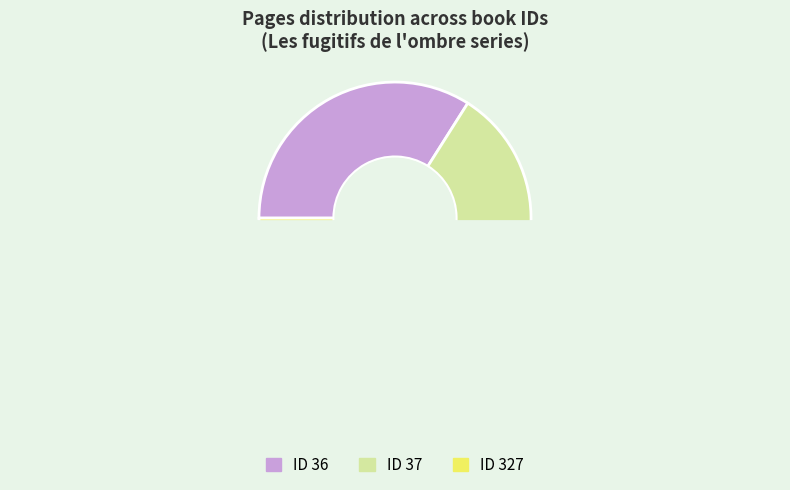

How many slices are in this pie chart?

3